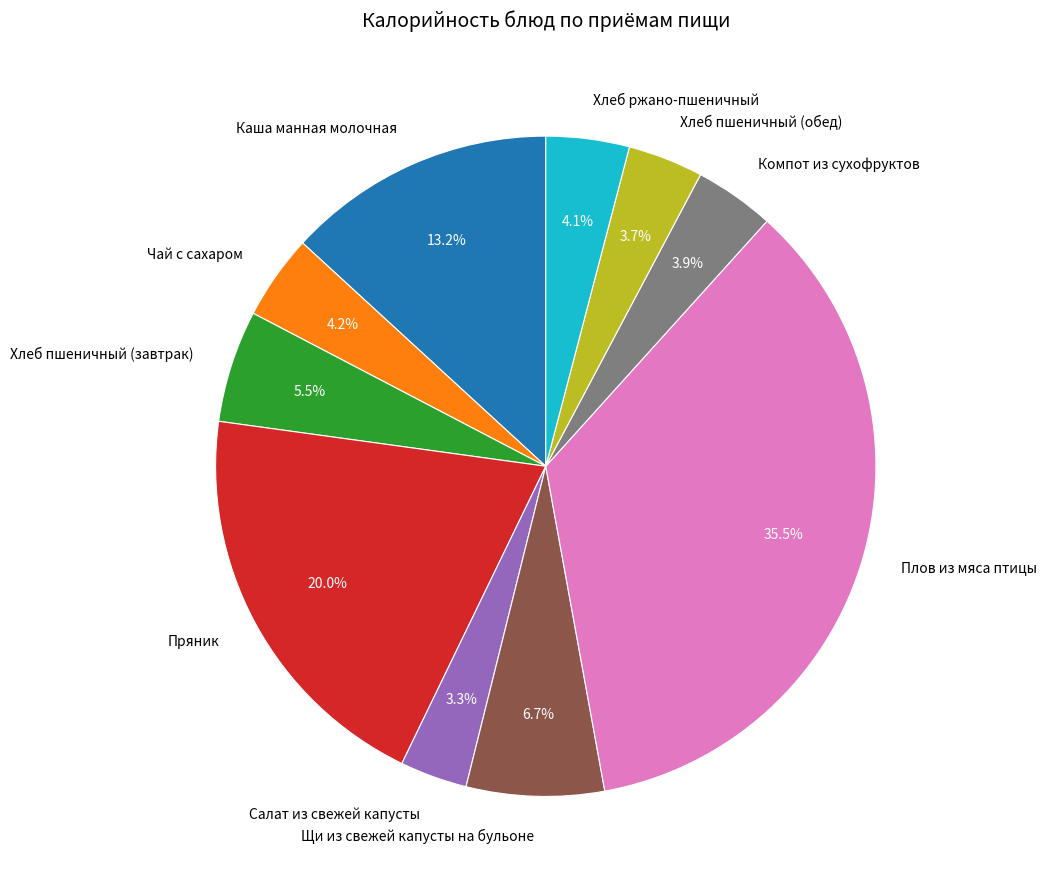

What percentage is the Компот из сухофруктов slice, to the nearest percent?

4%